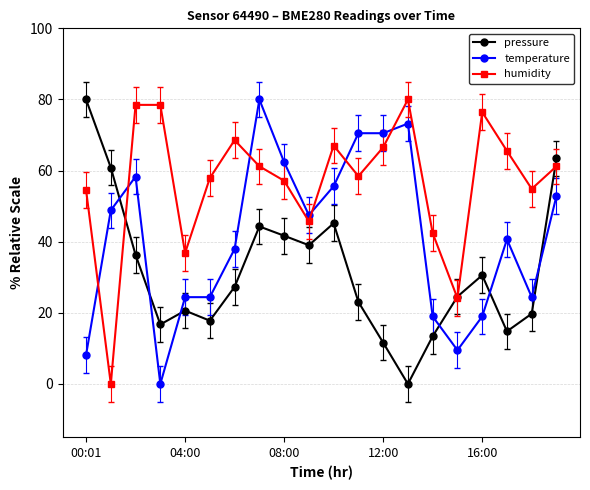

What is the maximum value for pressure?

80.0